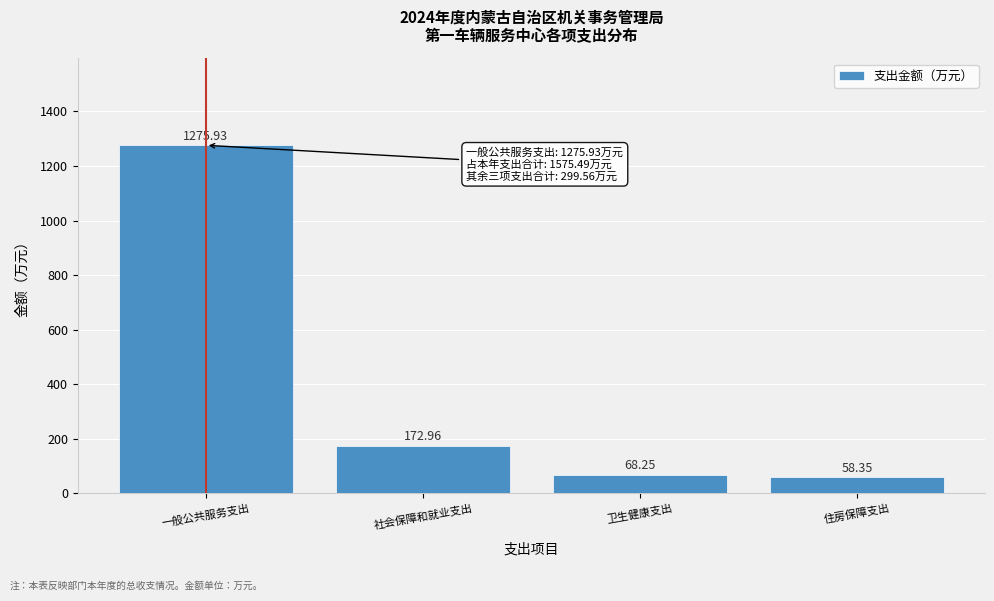

At which label is the value closest to 667?

社会保障和就业支出